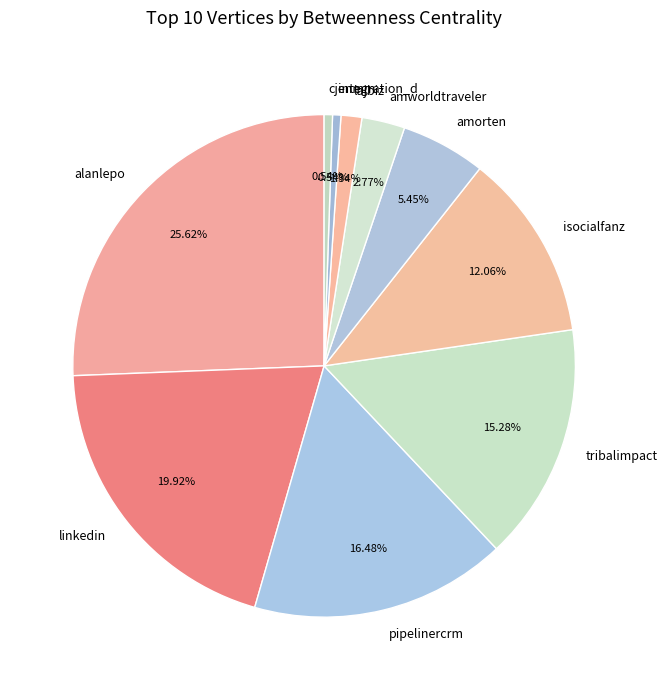

Count the number of slices in the pie.

10